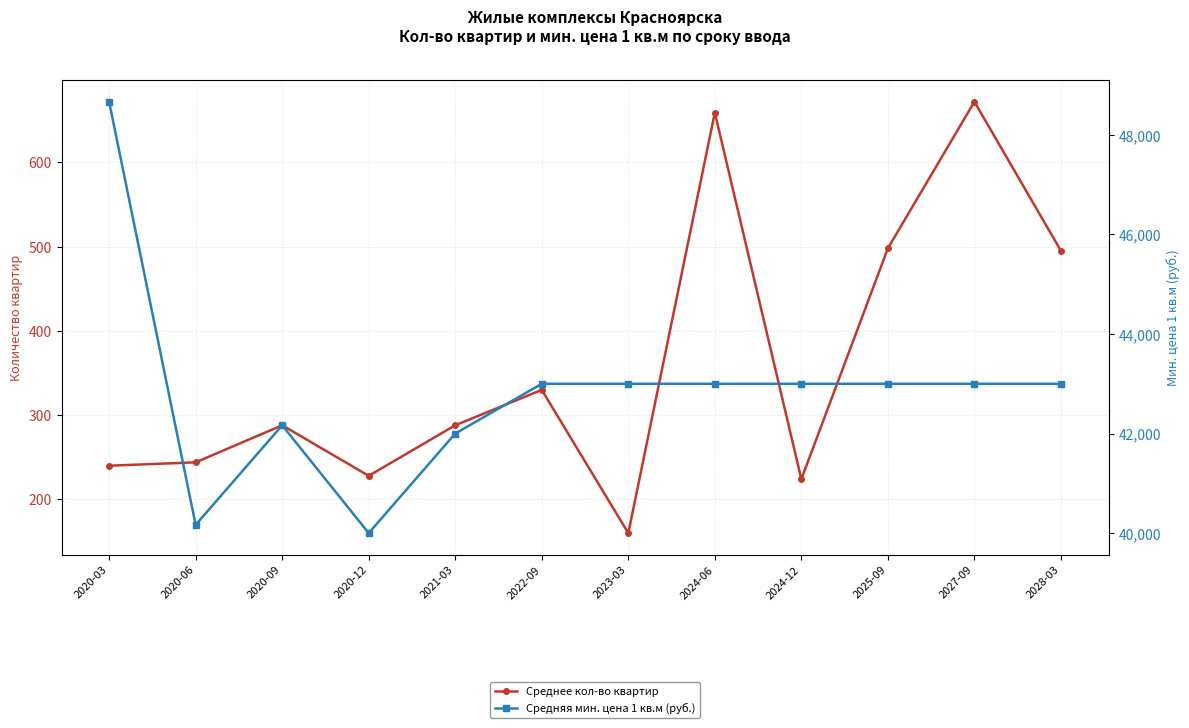

What is the value of the Среднее кол-во квартир point at the 10th from the left?

498